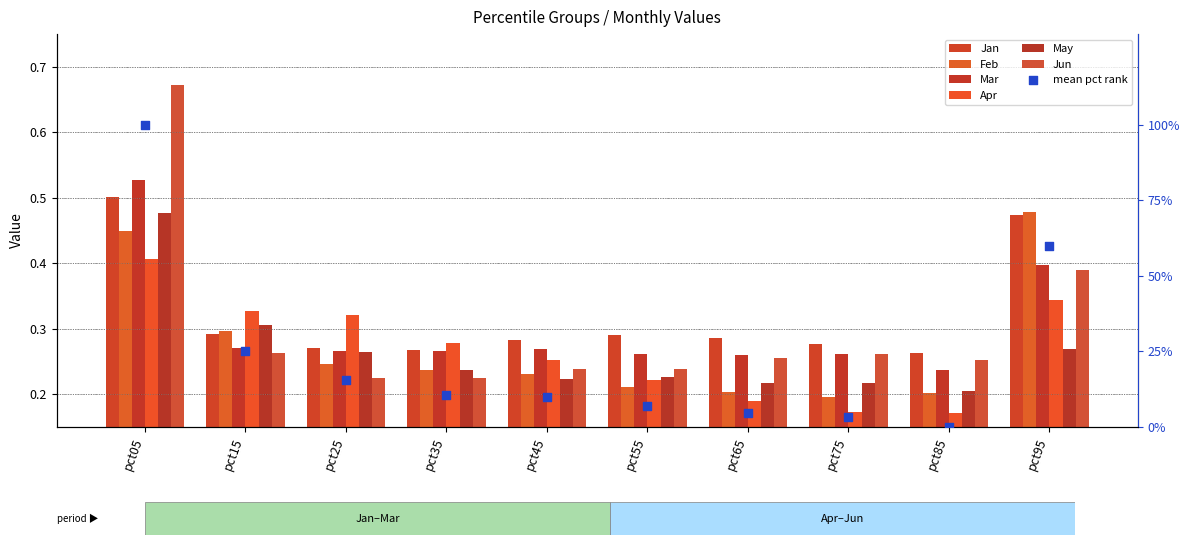

Which series contains the highest Y value?

Jun